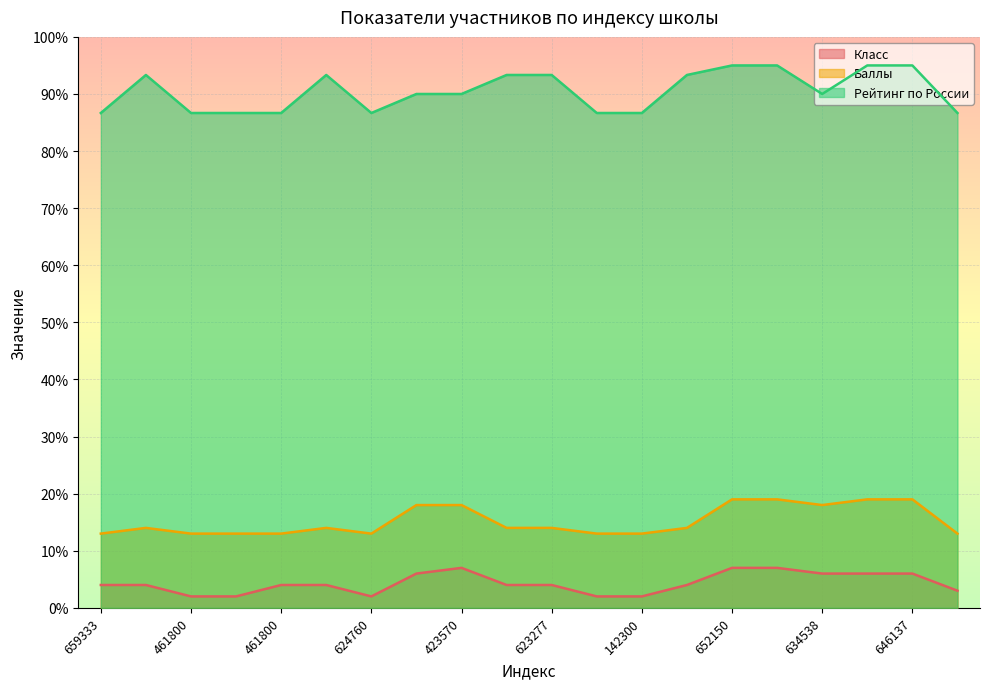

Which category has the highest value across all series?

652150